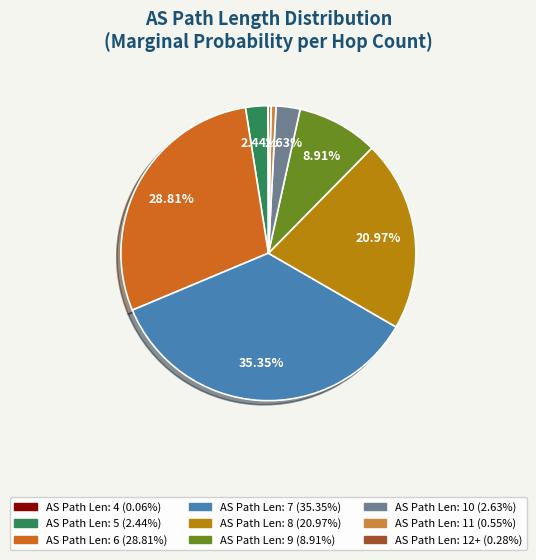

Is there any slice that represents more than half of the pie?

No